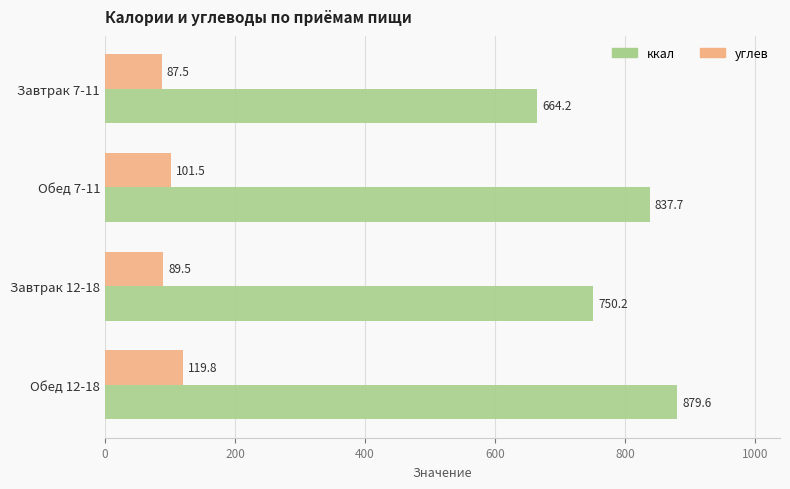

List the series in order of their peak value, lowest first.

углев, ккал